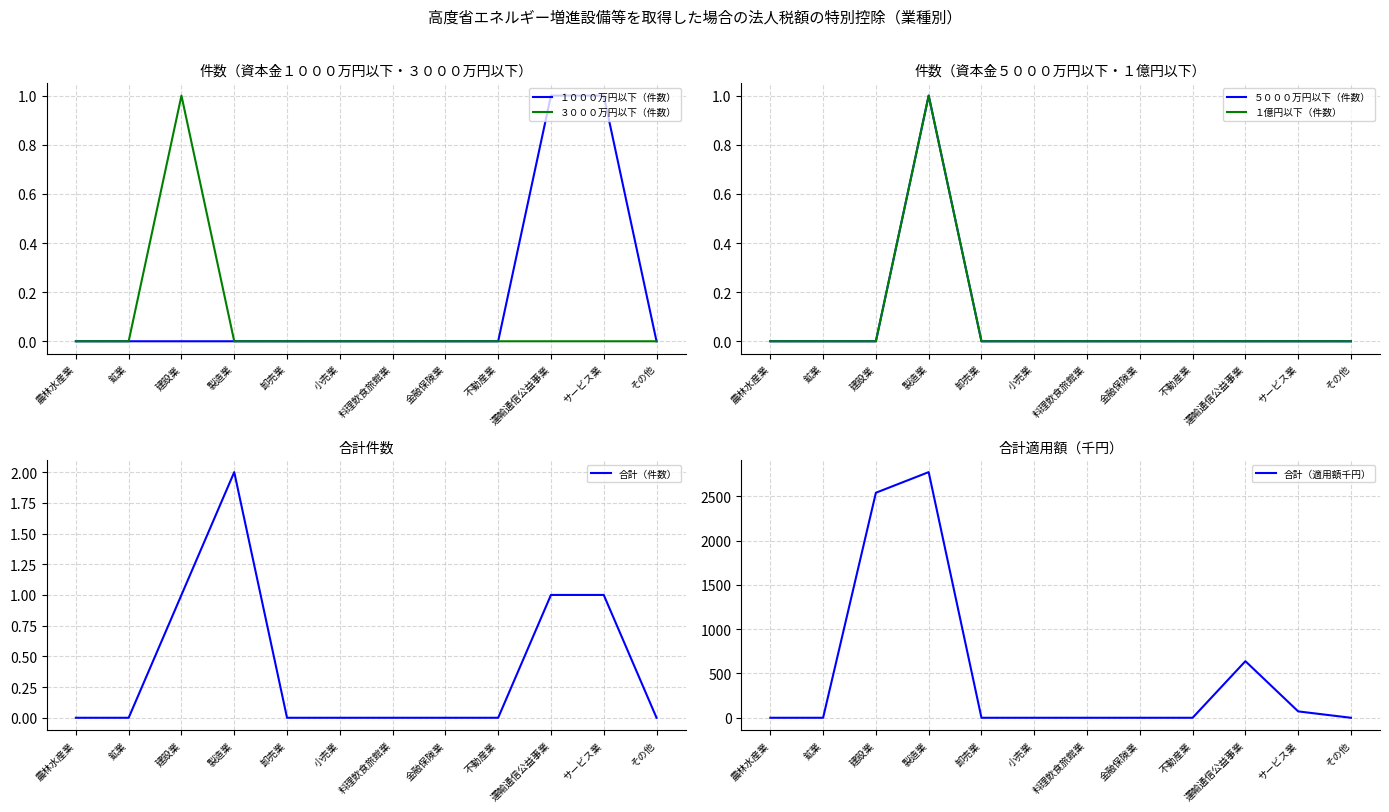

List the series in order of their peak value, highest first.

合計（適用額千円）, 合計（件数）, １０００万円以下（件数）, ３０００万円以下（件数）, ５０００万円以下（件数）, １億円以下（件数）